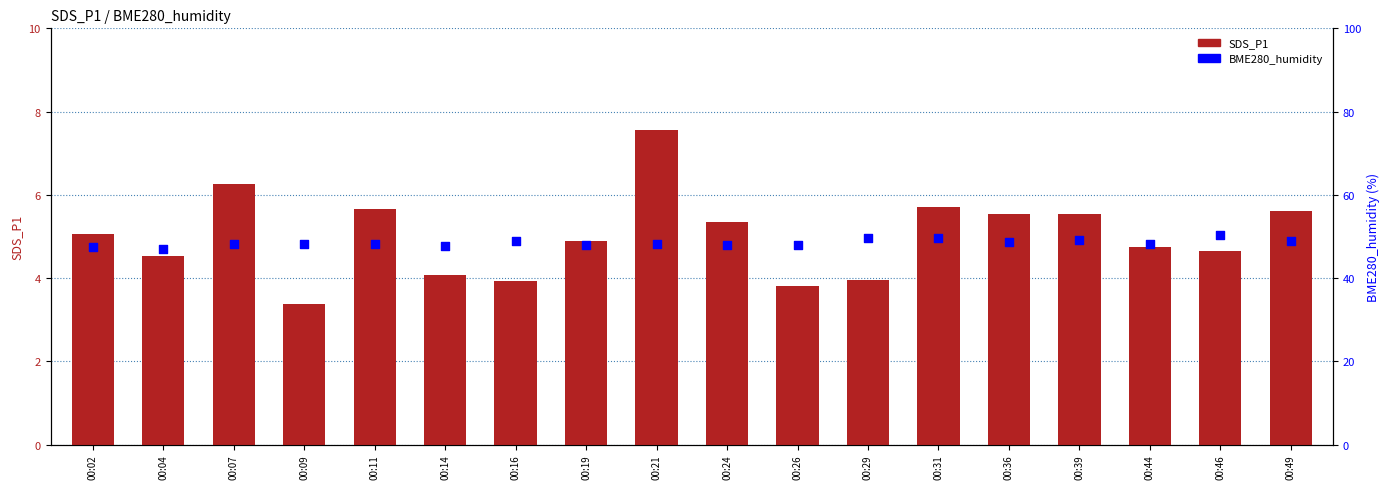

What are all the series names shown in the legend?

SDS_P1, BME280_humidity